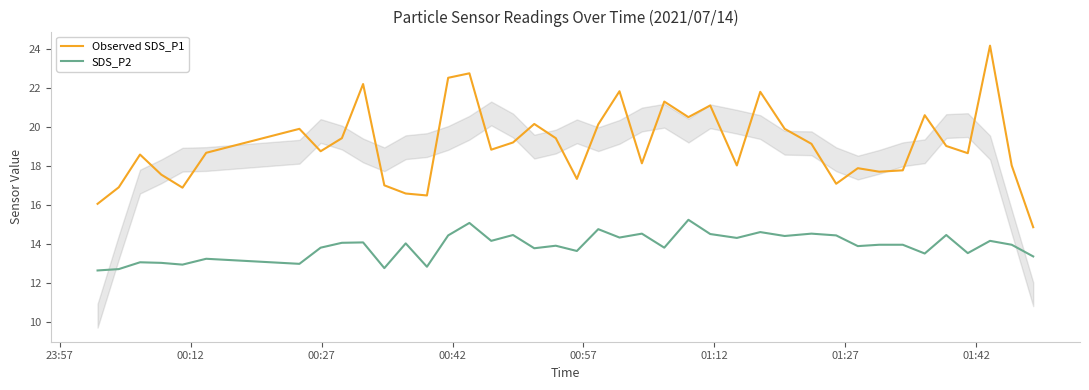

What are all the series names shown in the legend?

Observed SDS_P1, SDS_P2